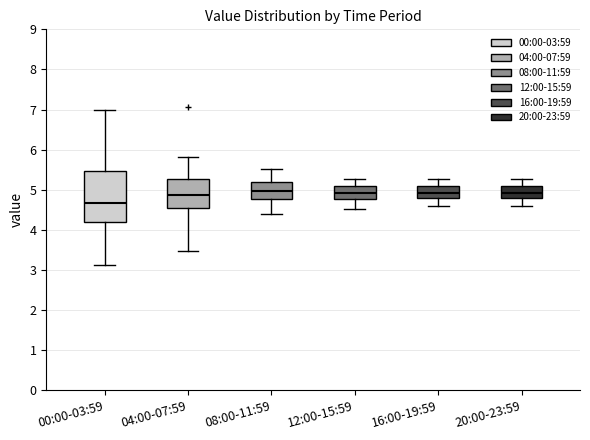

Where does the lower whisker of the box for 08:00-11:59 end on the y-axis? The values are not printed on the chart, so give them approximately, as read against the axis.

4.4